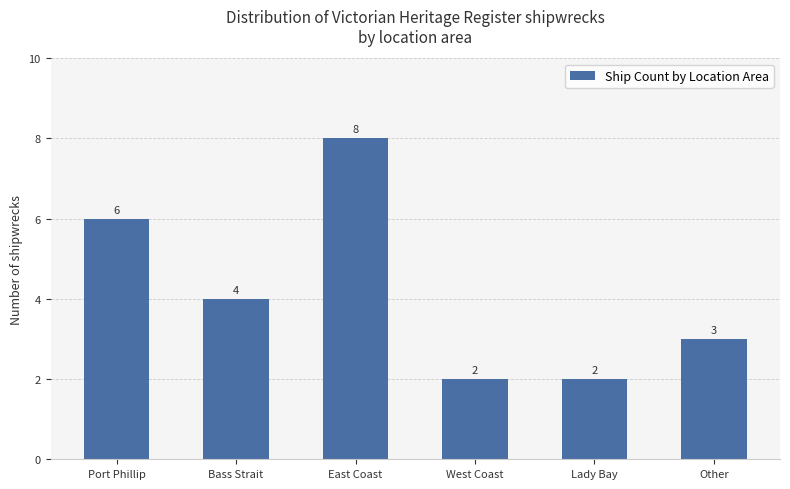

Which category has the highest value across all series?

East Coast